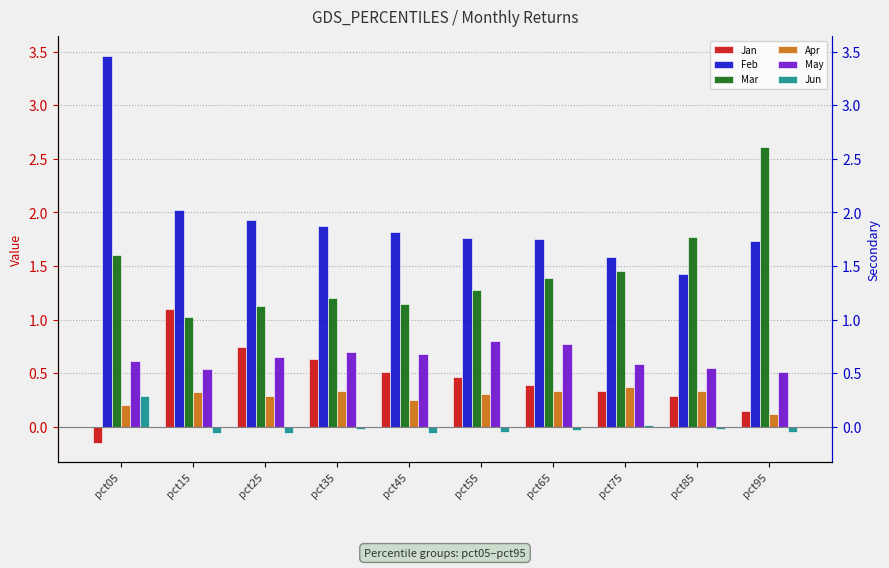

What is the lowest value of the Jan series?

-0.1